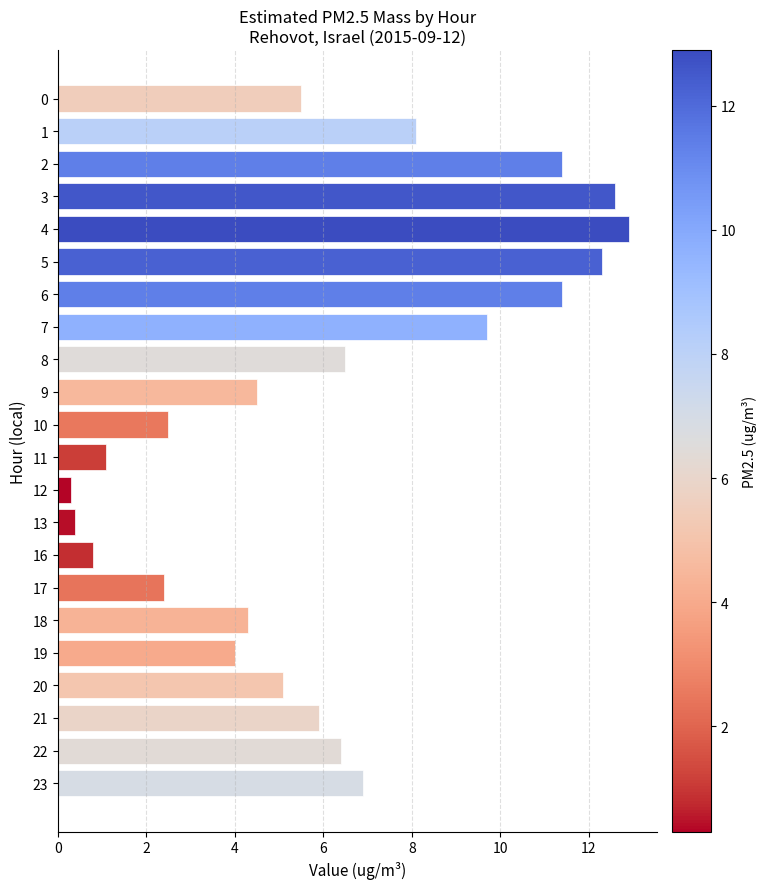

What is the value of the 8th bar from the top?

9.7